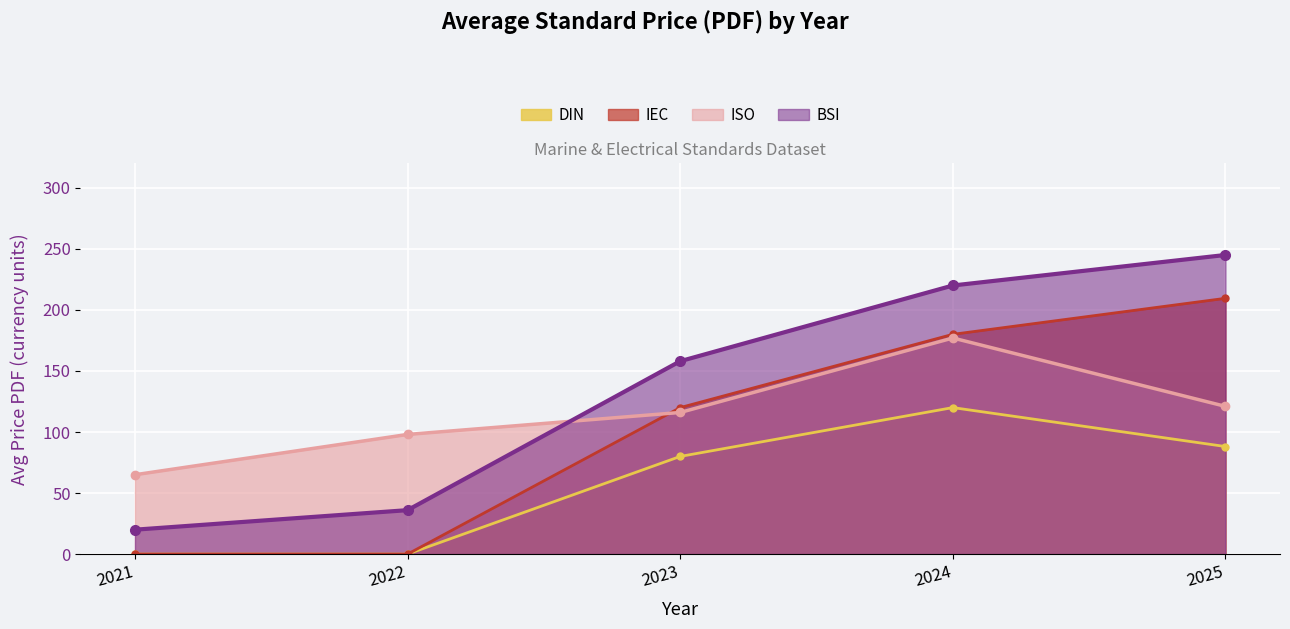

What is the value of the DIN point at the 5th from the left?

88.1